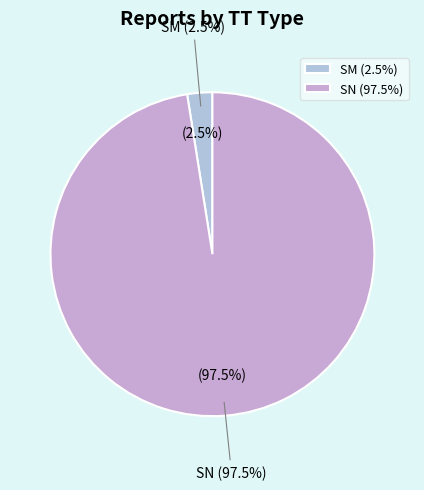

Which category has the smallest portion of the pie?

SM